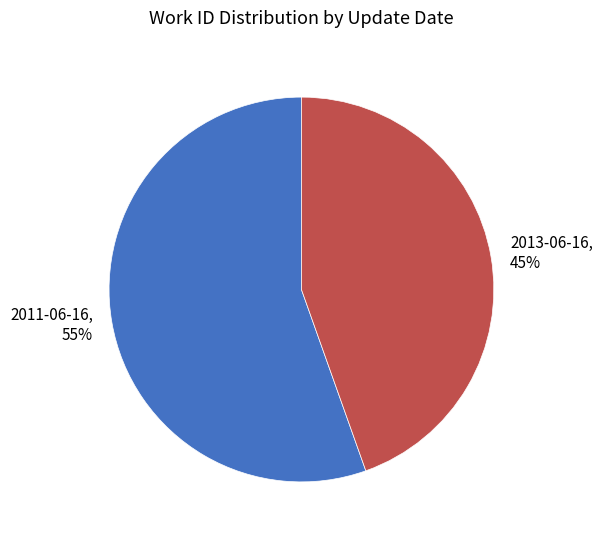

Between 2013-06-16 and 2011-06-16, which is larger?

2011-06-16